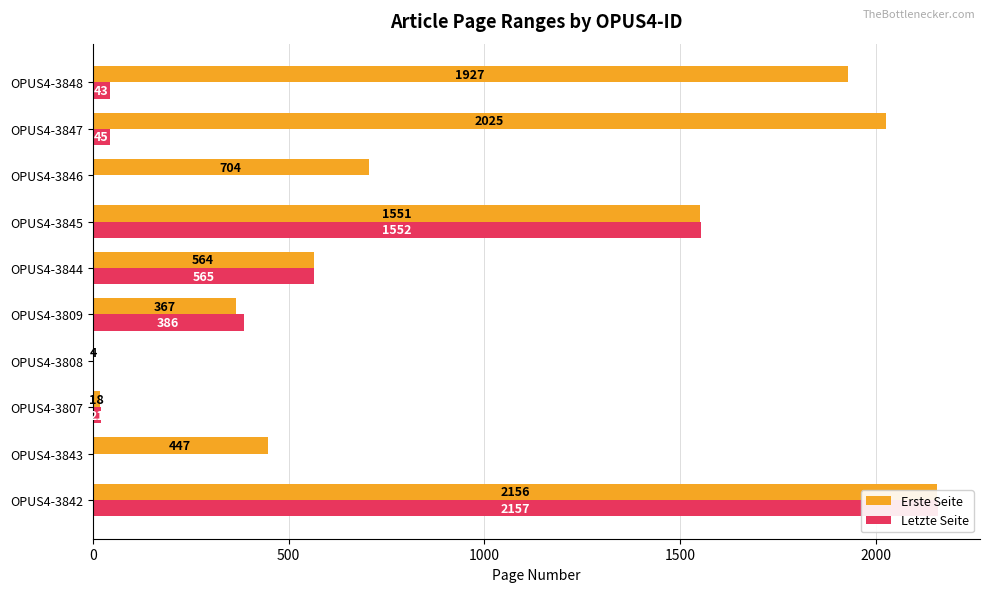

What is the total value across all series at OPUS4-3842?

4313